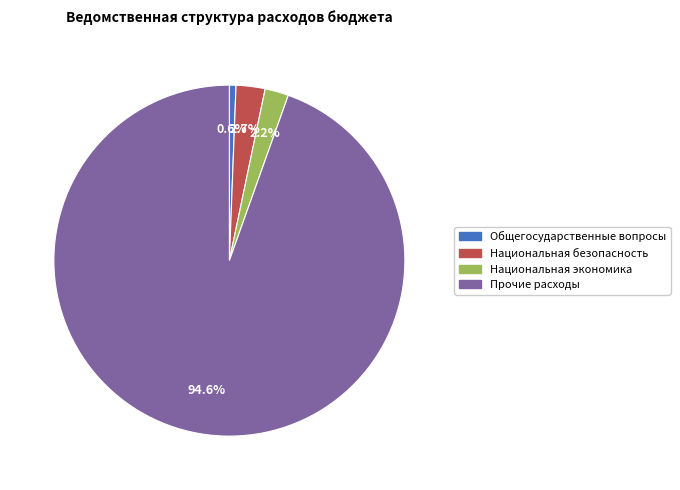

How many slices are in this pie chart?

4